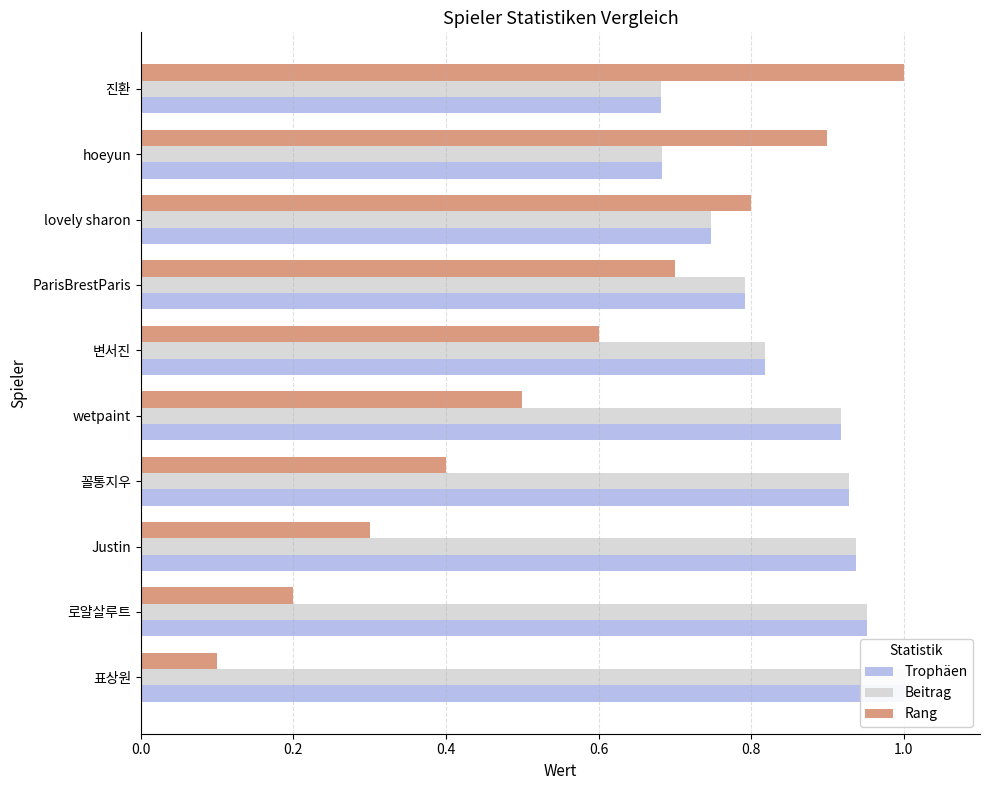

True or false: Trophäen has a value of 0.8 at 변서진.

True